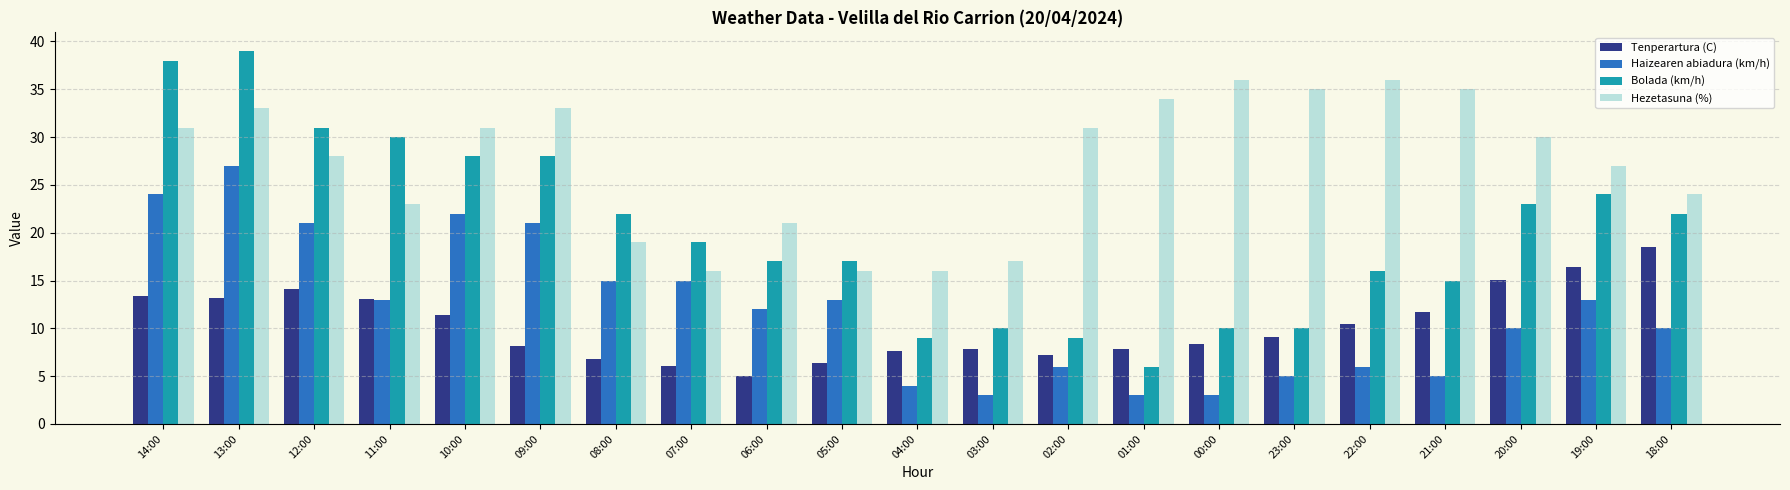

What is the label of the 7th bar from the right?

00:00